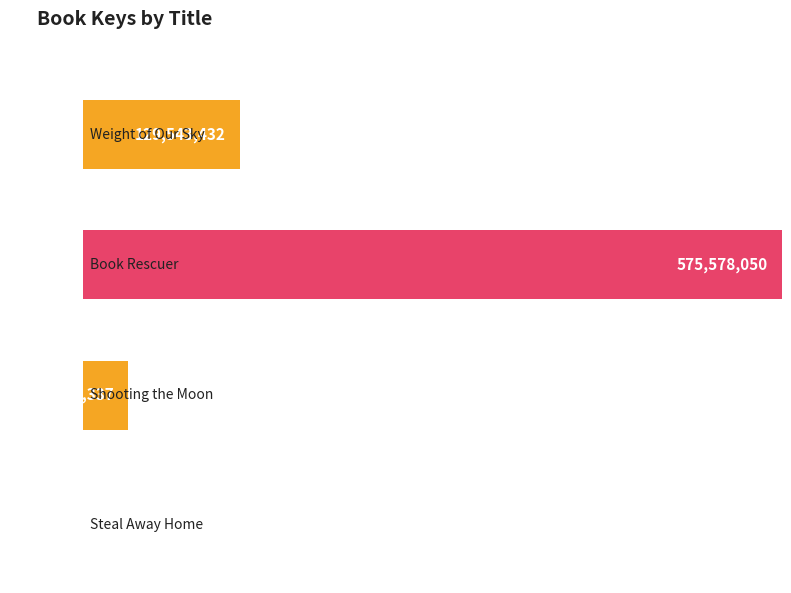

At which label is the value closest to 287947851?

Weight of Our Sky